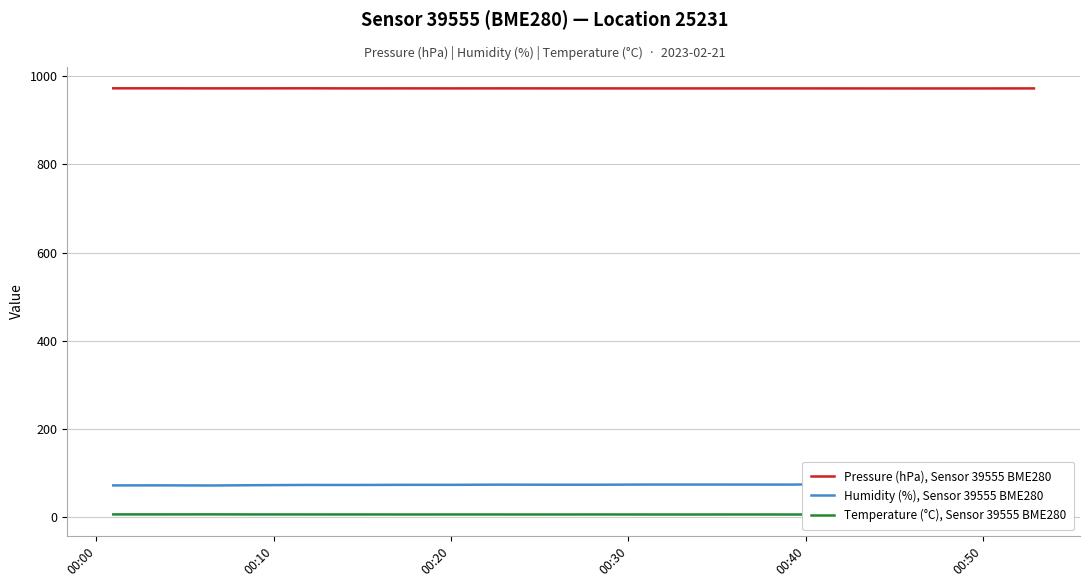

What is the lowest value of the Pressure (hPa), Sensor 39555 BME280 series?

971.7